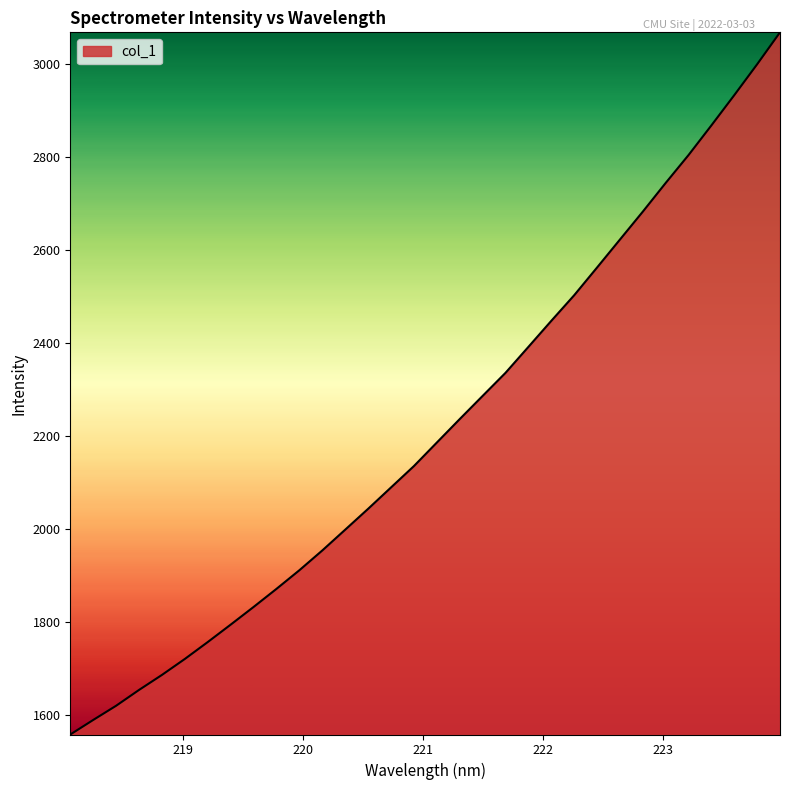

What is the maximum value shown in the chart?

3069.0